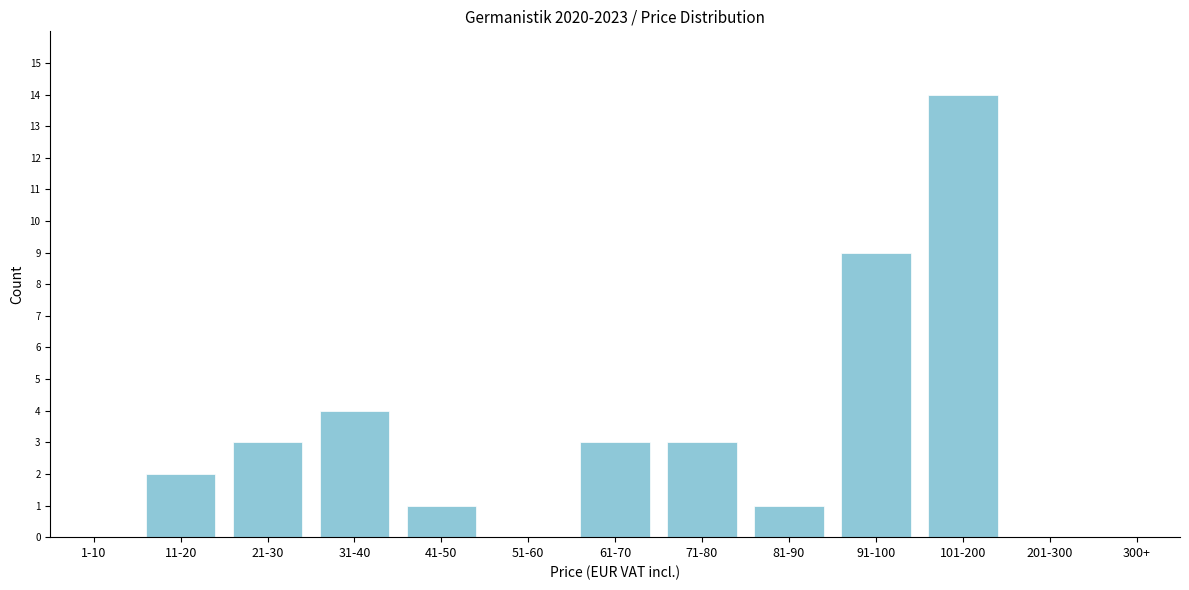

Reading left to right, transcribe all the data shown in this chart.

1-10=0	11-20=2	21-30=3	31-40=4	41-50=1	51-60=0	61-70=3	71-80=3	81-90=1	91-100=9	101-200=14	201-300=0	300+=0